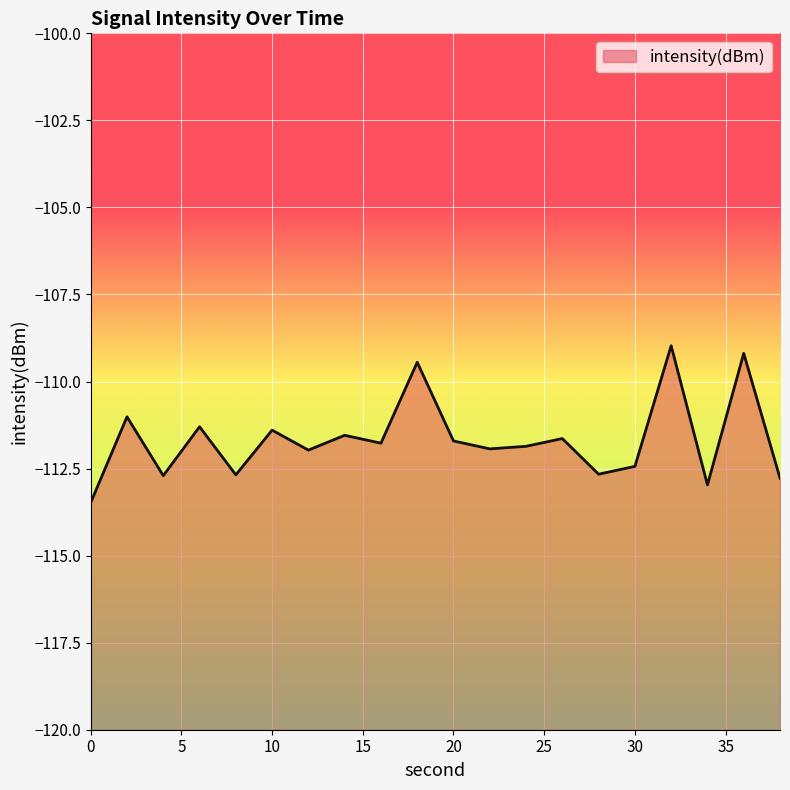

What is the difference between the values at 4 and 32?

3.7